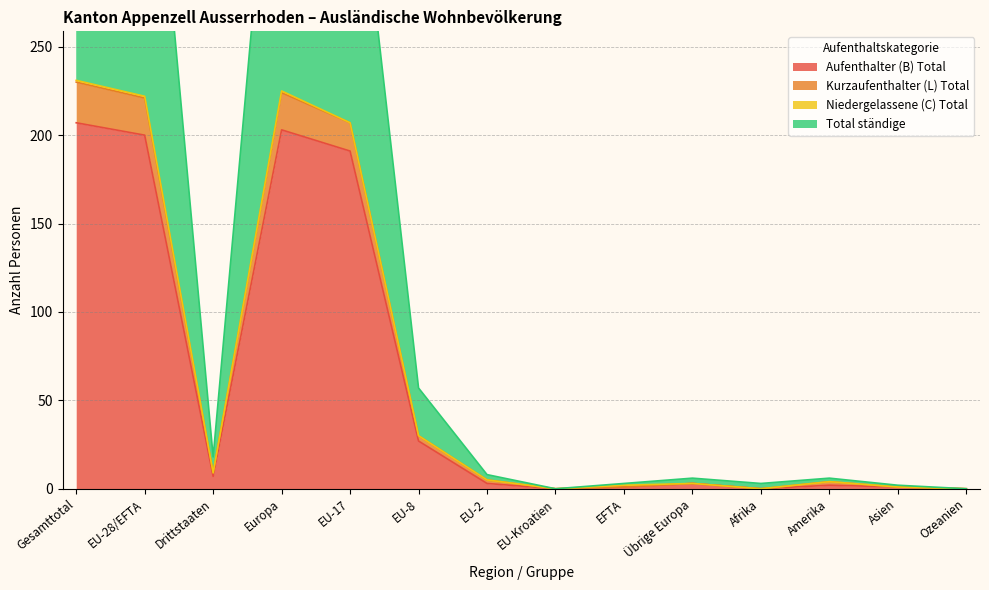

Is it true that Aufenthalter (B) Total equals 191 at EU-17?

True